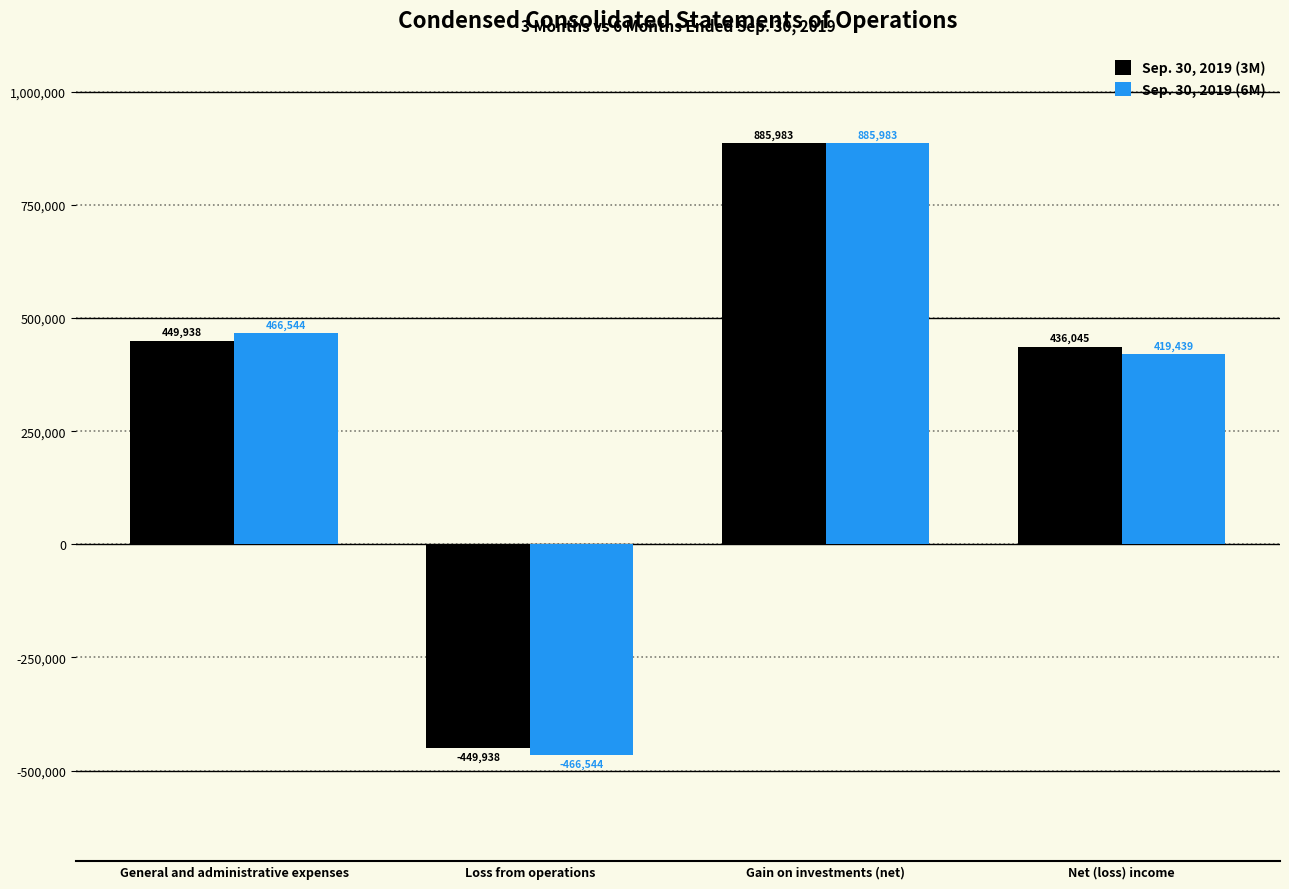

True or false: Sep. 30, 2019 (3M) has a value of 305874 at General and administrative expenses.

False